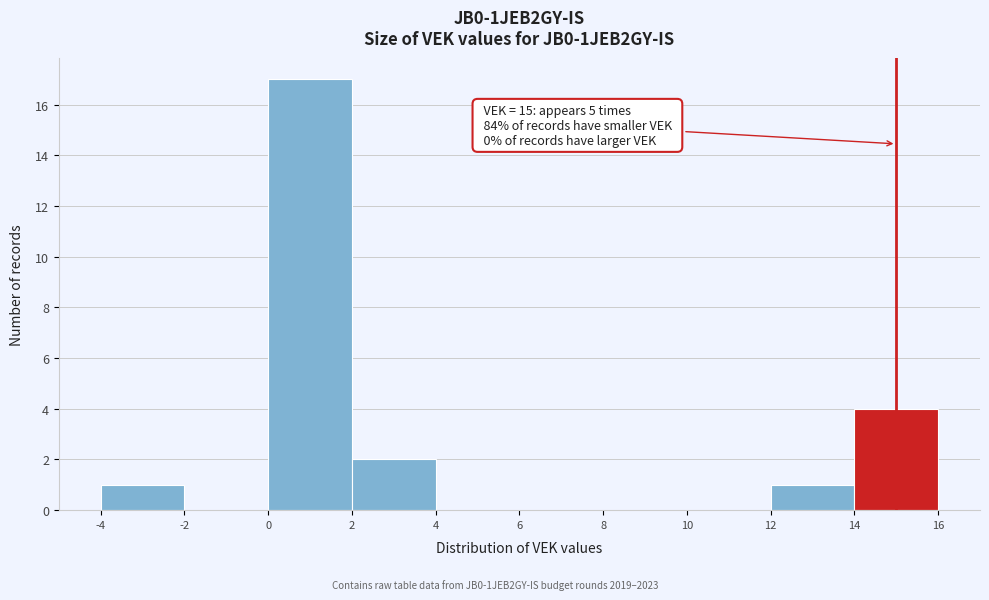

Which range on the x-axis has the tallest bar?

0 to 2